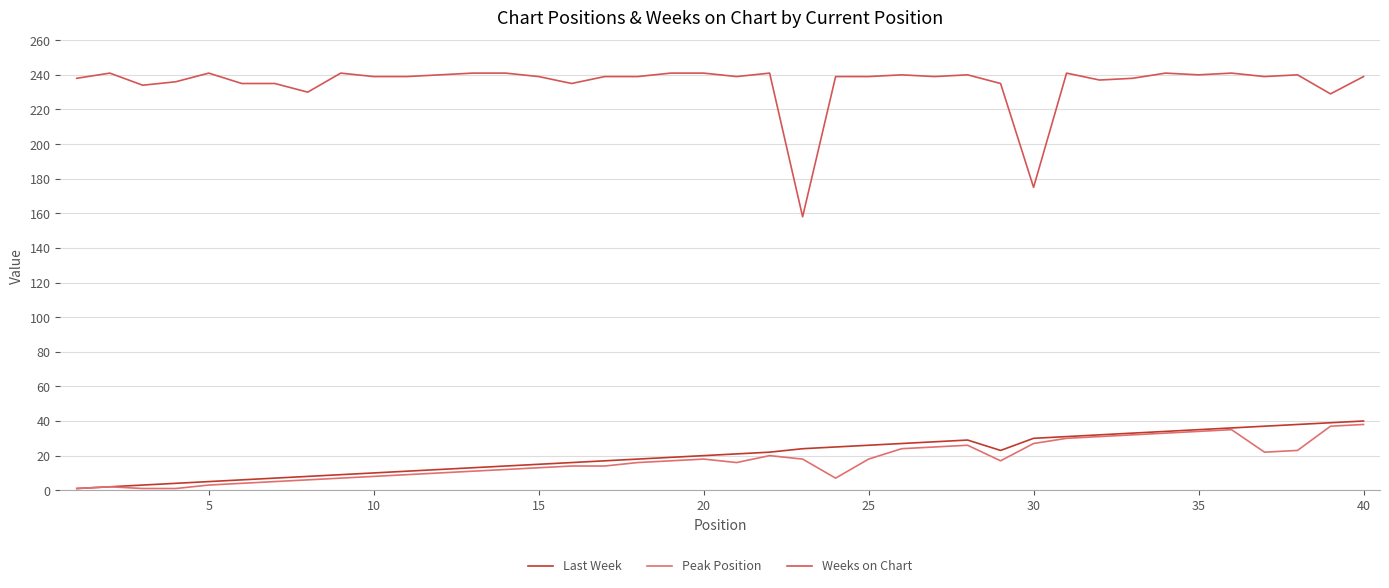

Which series has the largest total across all categories?

Weeks on Chart